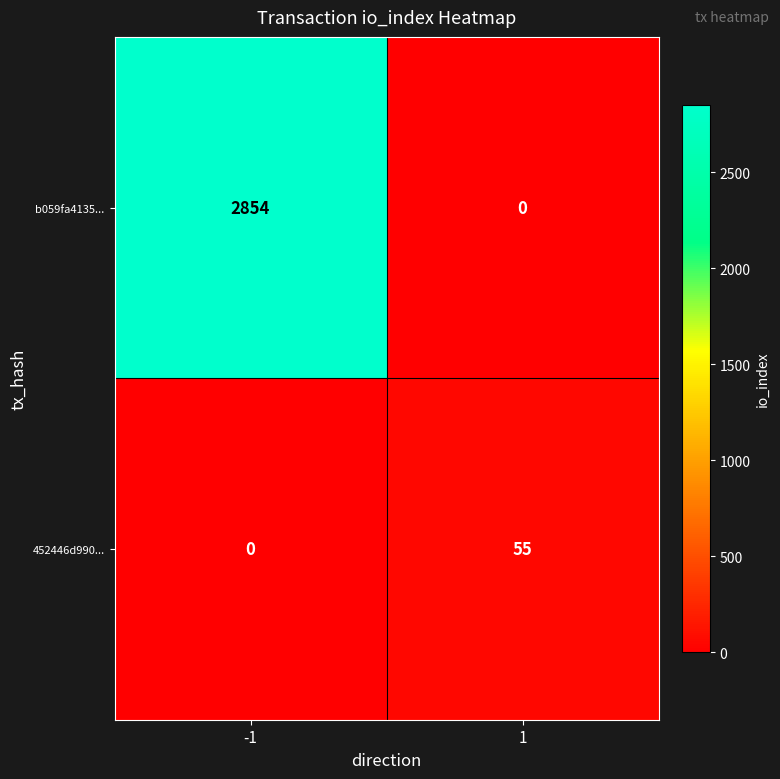

What is the difference between the 452446d990... values at -1 and 1?

55